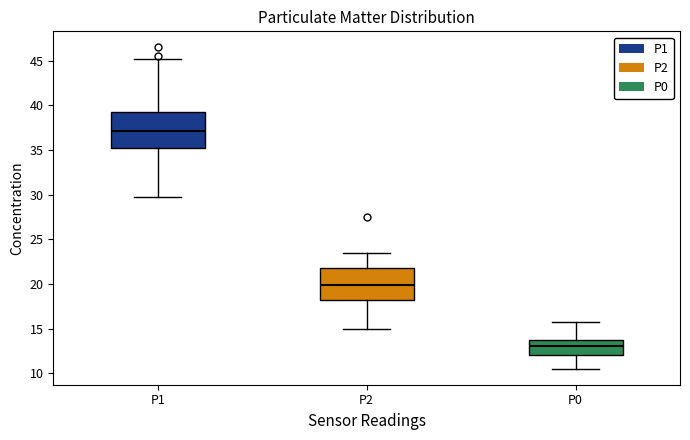

Reading left to right, read every box against the y-axis: the position of its median line, the range the box covers, and the ends of its whiskers. The values are not printed on the chart, so give them approximately, as read against the axis.

P1: median 37.0, box 35.0 to 39.5, whiskers 30.0 to 45.5
P2: median 20.0, box 18.0 to 22.0, whiskers 15.0 to 23.5
P0: median 13.0, box 12.0 to 14.0, whiskers 10.5 to 16.0